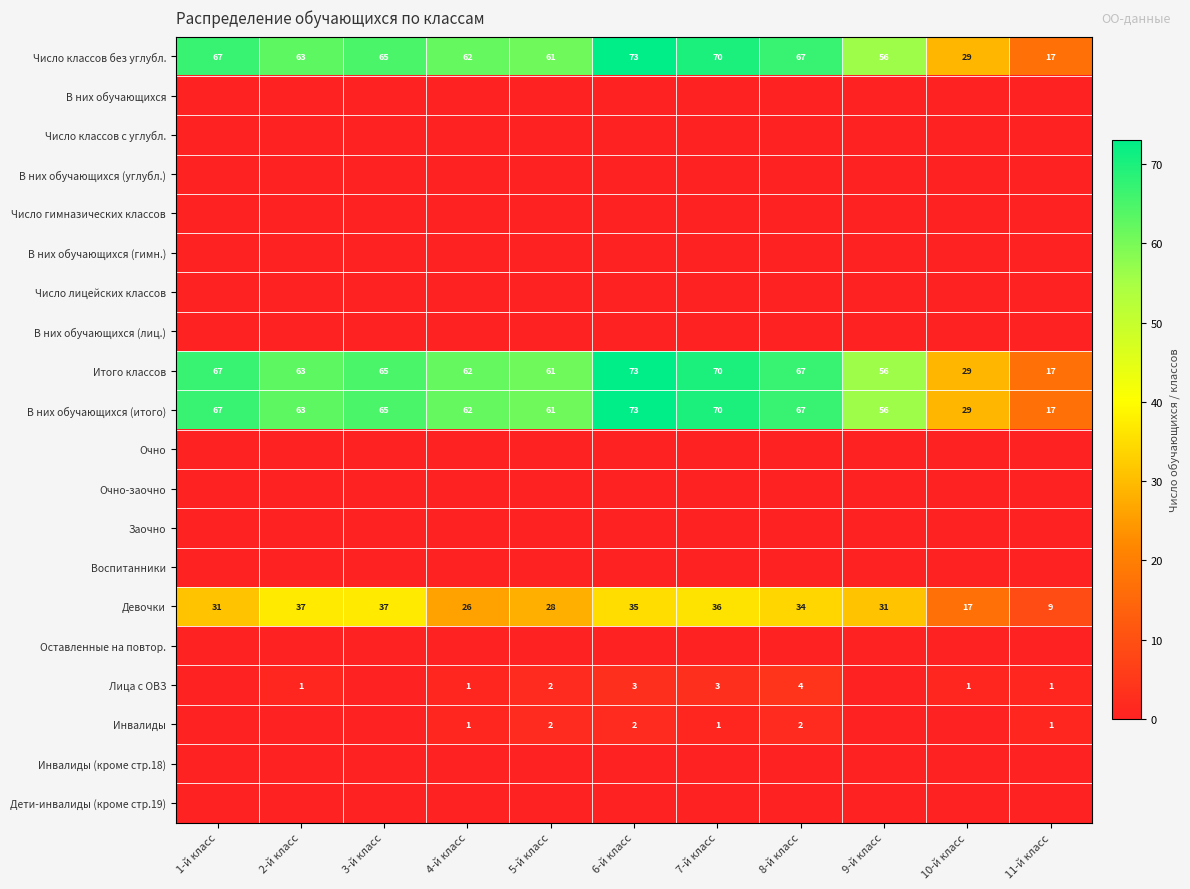

How many distinct data groups are displayed?

20